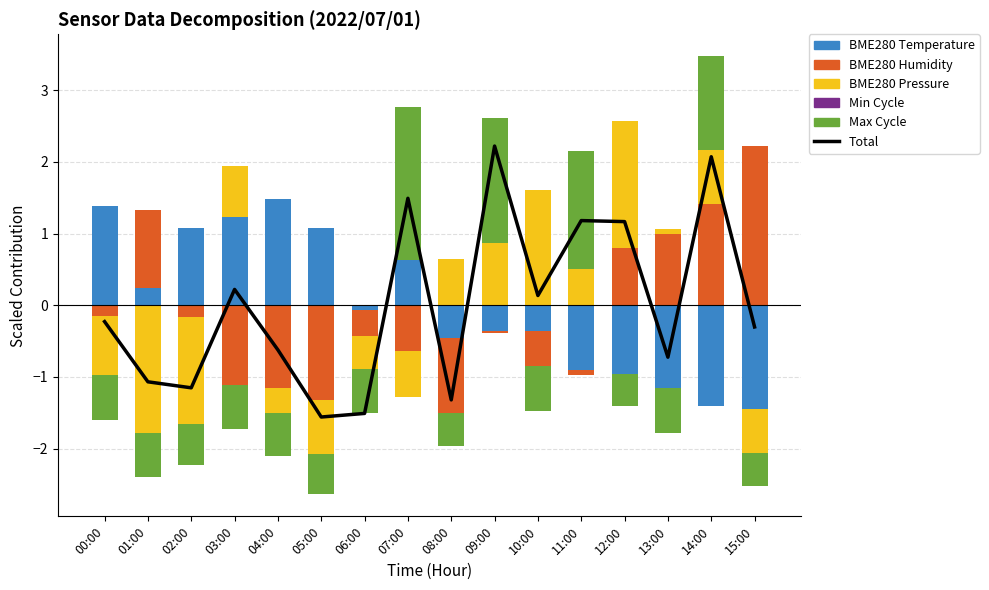

How many values in Total are below zero?

9